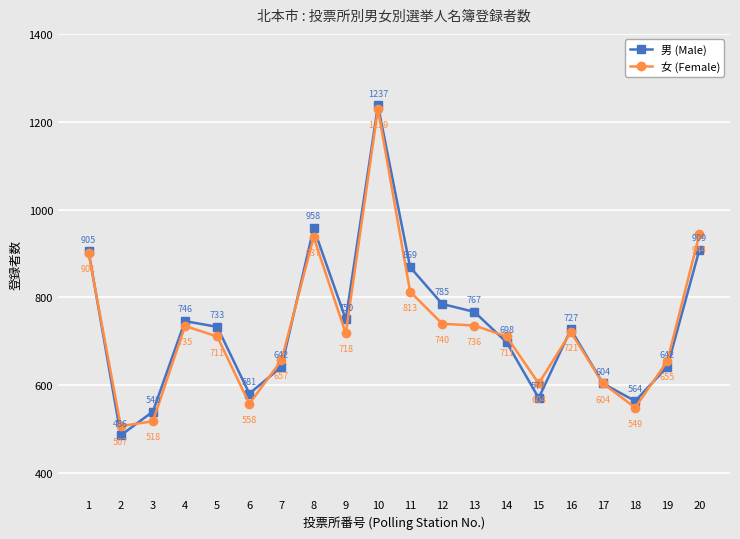

Which label corresponds to the smallest value in the chart?

2